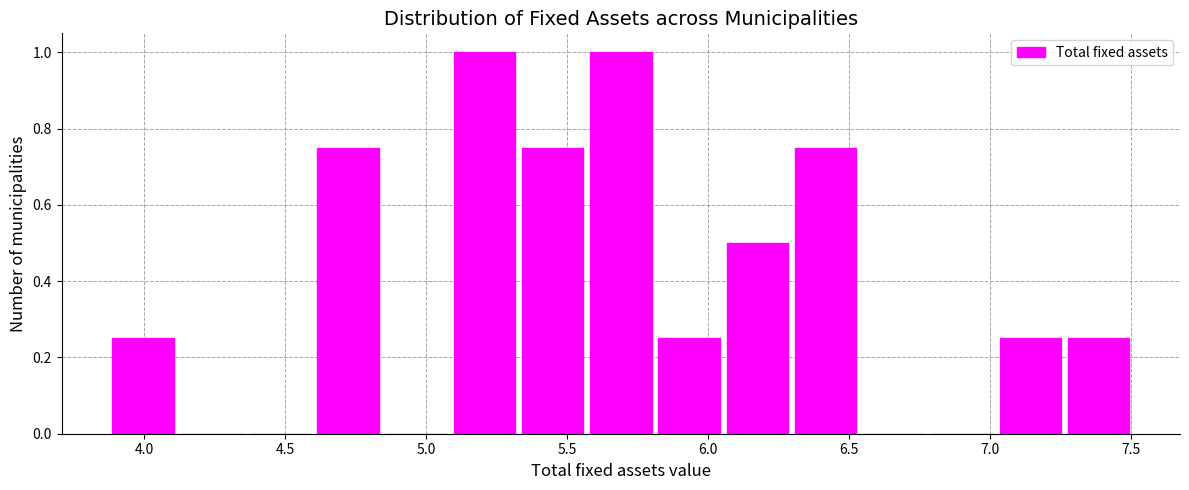

How tall is the bar that spans 7.05 to 7.30 on the x-axis? Neither the bar edges nor the heights are printed on the chart, so give them approximately, as read against the axes.

0.26